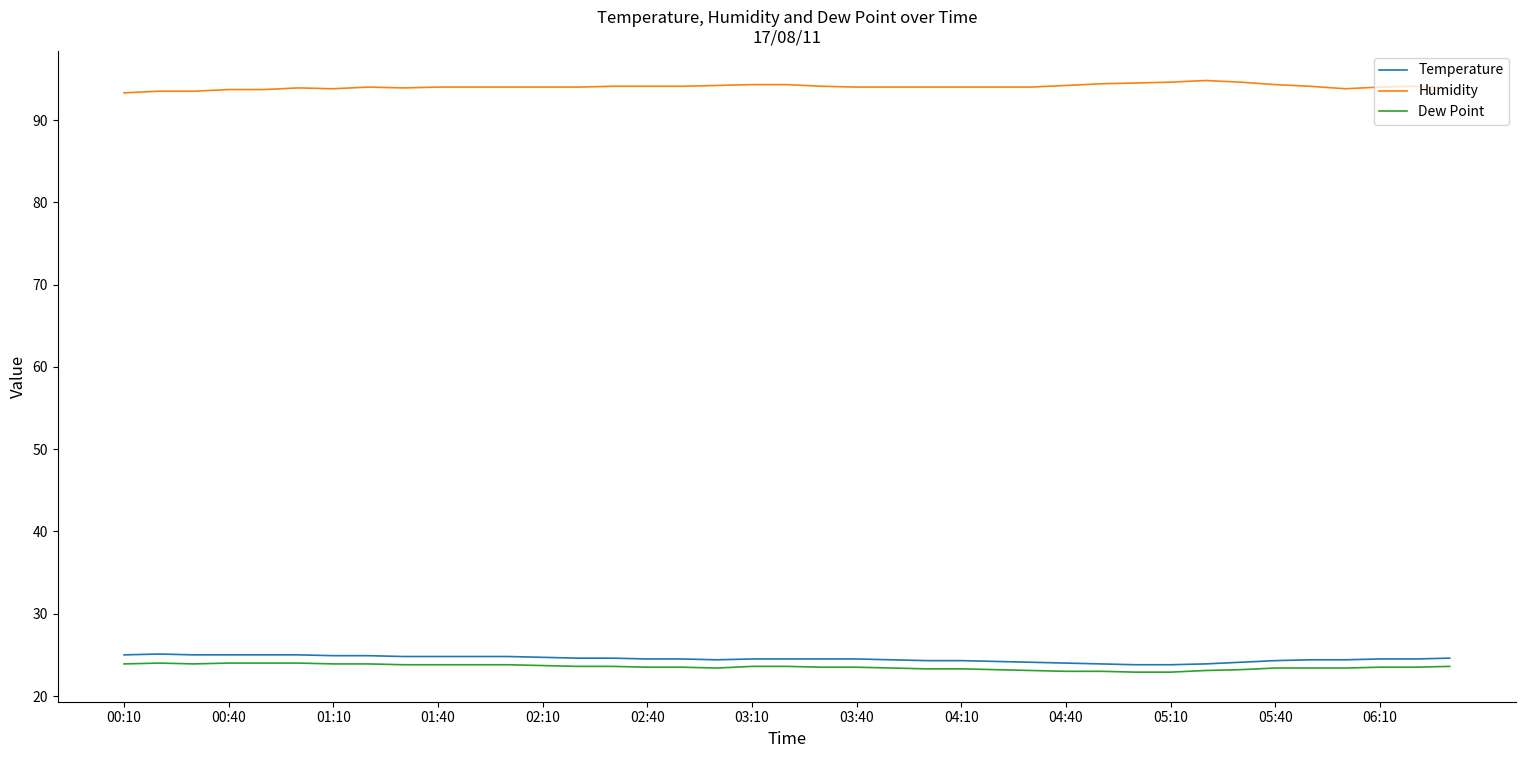

True or false: Dew Point and Temperature intersect in this chart.

False